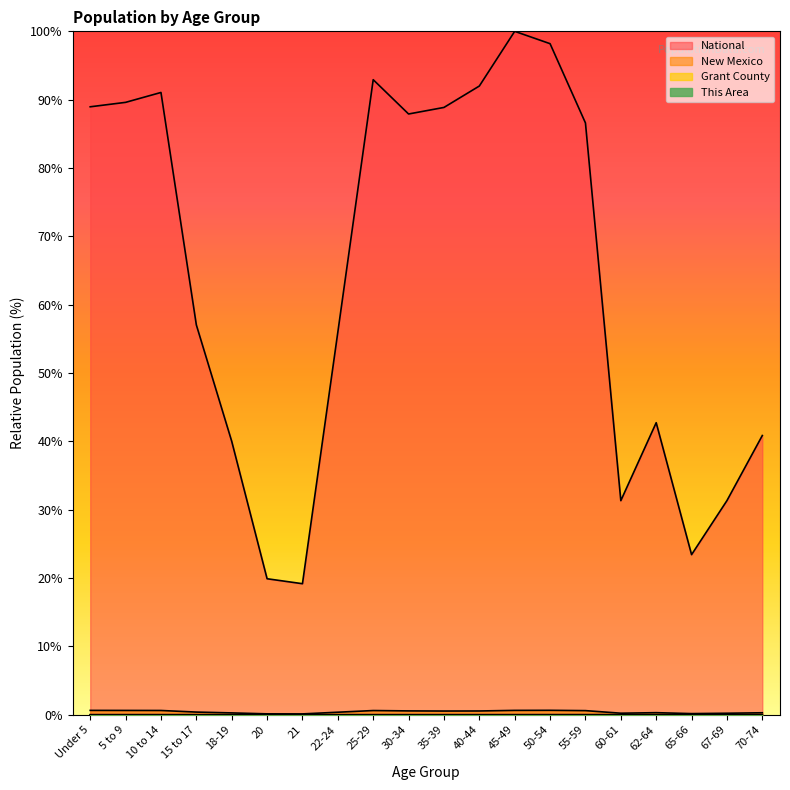

True or false: New Mexico has more than 1 points higher than both neighbors.

True